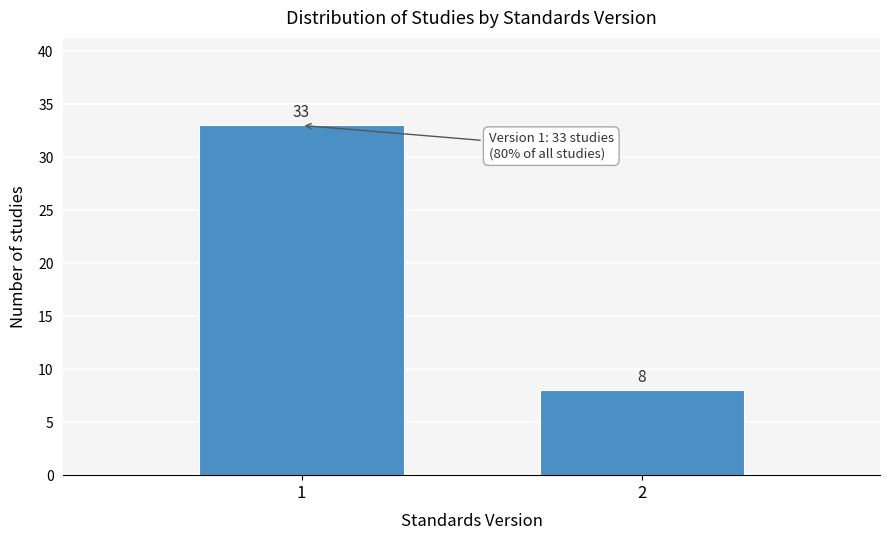

Reading left to right, list all the values displayed in this chart.

33	8